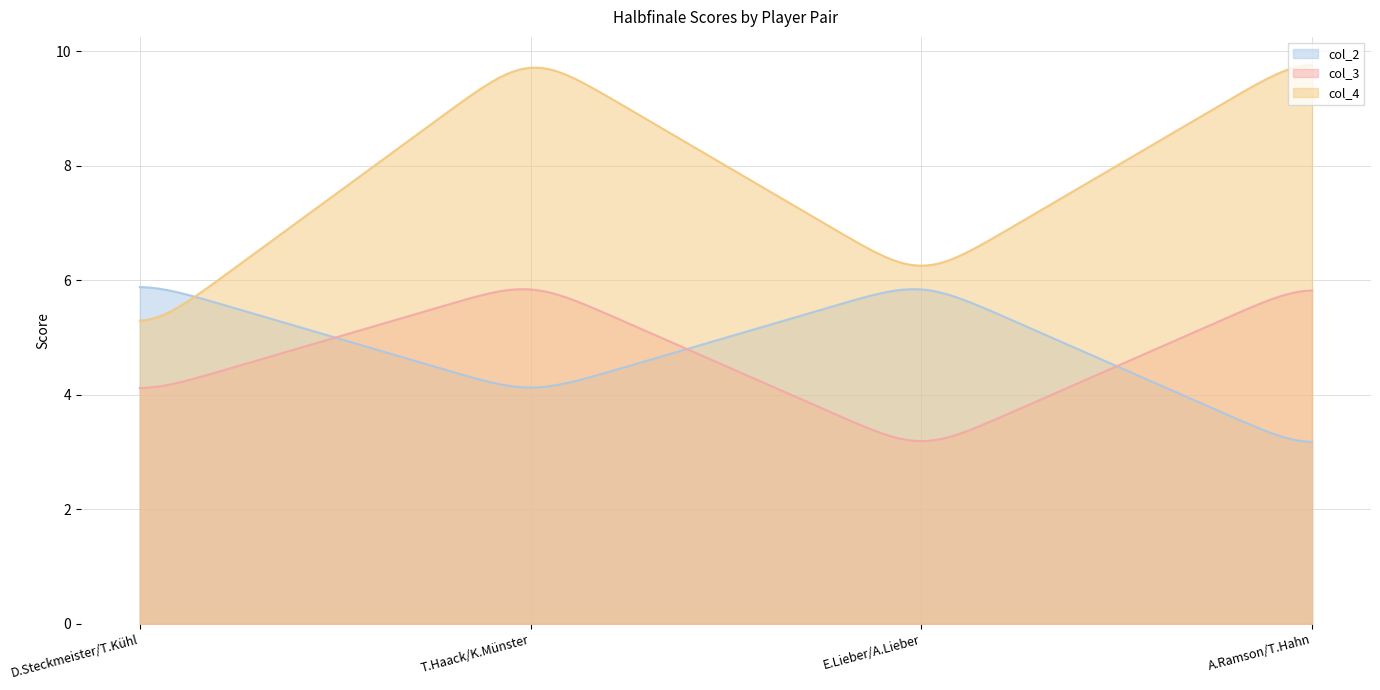

Between which two adjacent categories do col_4 and col_2 first intersect?

D.Steckmeister/T.Kühl and T.Haack/K.Münster